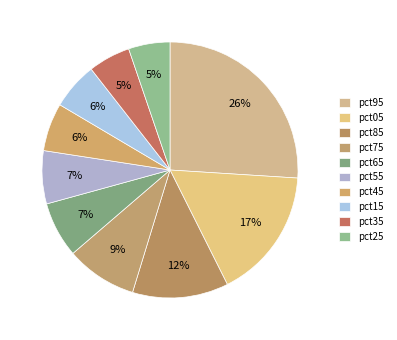

Which has a higher value, pct45 or pct25?

pct45